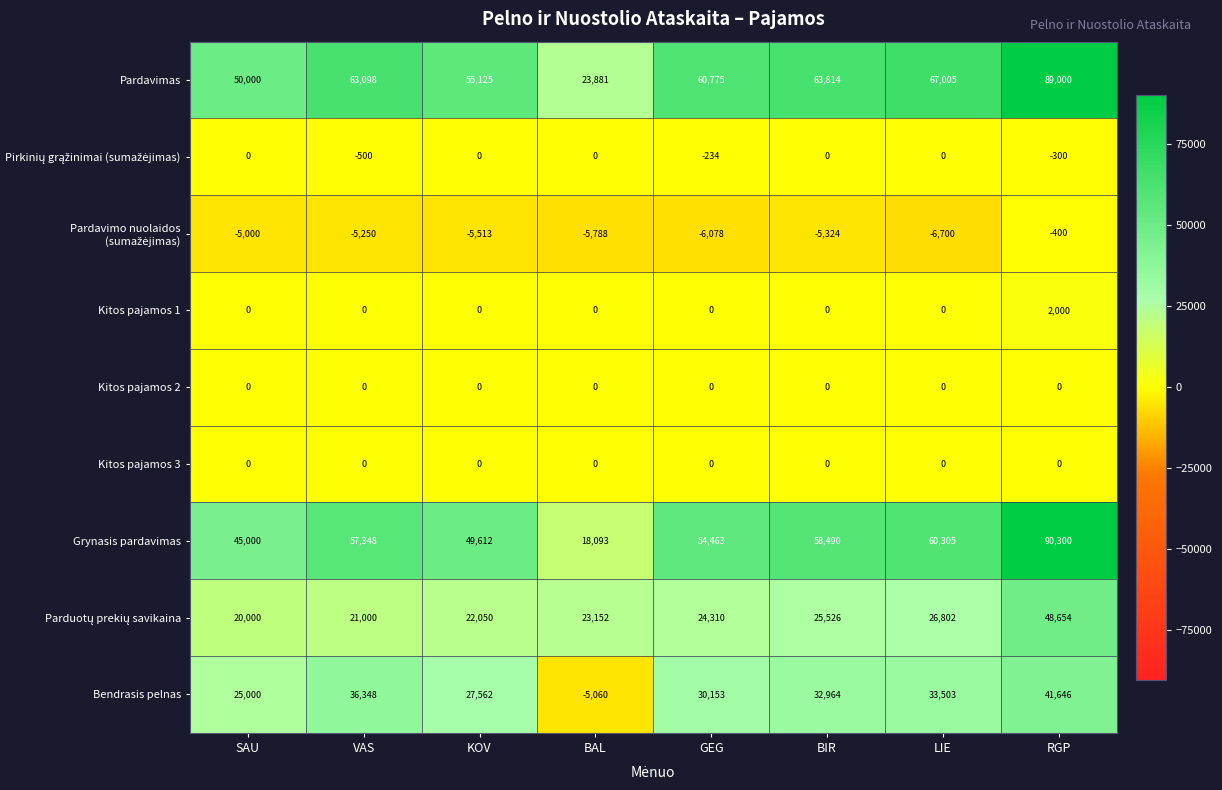

What is the greatest value displayed?

90300